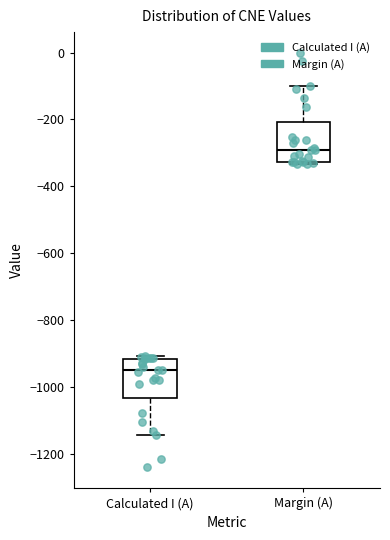

Which box has the lowest median line?

Calculated I (A)